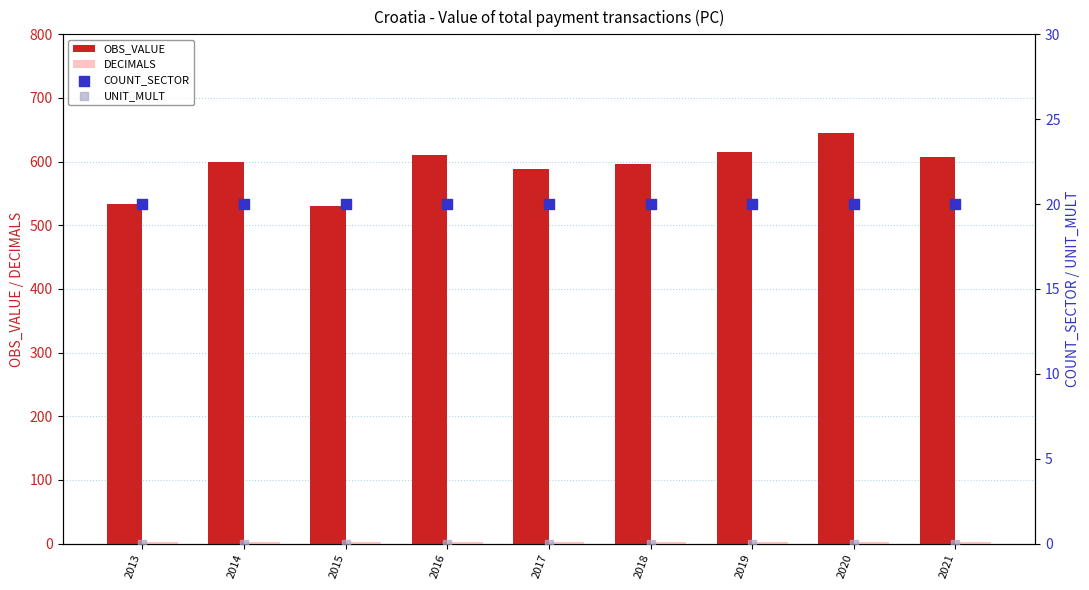

At which category is the sum across all series the highest?

2020